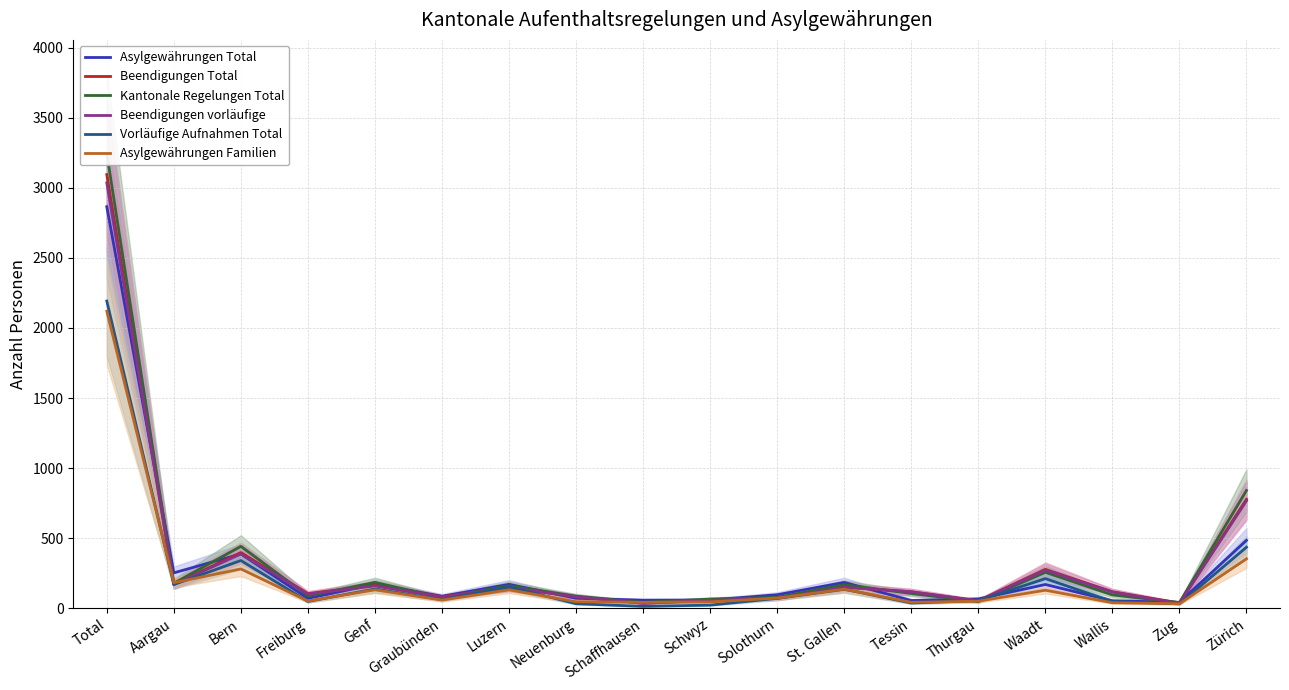

Which series has the largest range (max minus min)?

Kantonale Regelungen Total